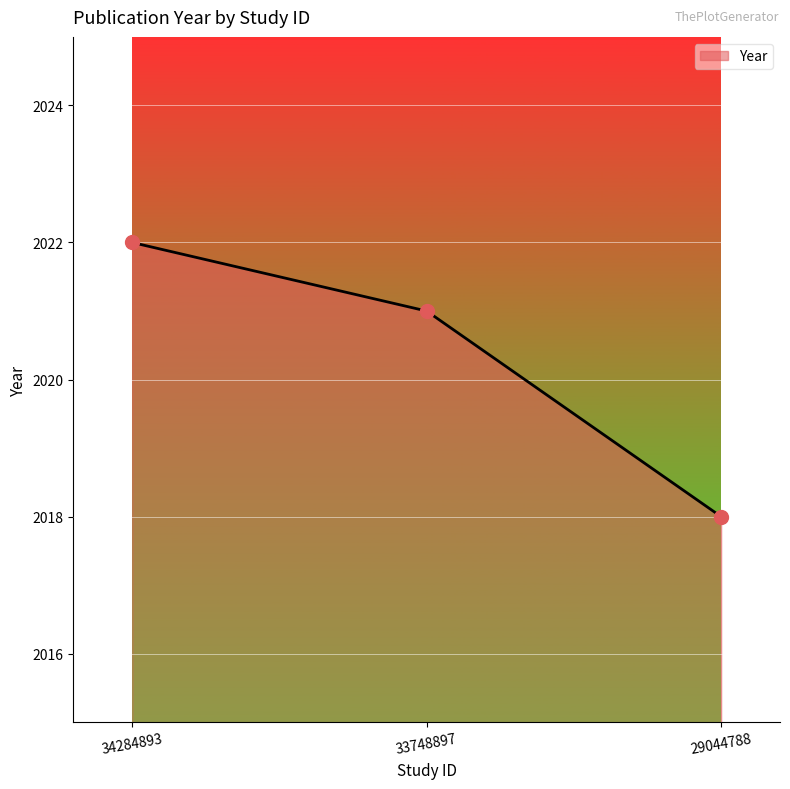

What is the ratio of the value at 34284893 to the value at 29044788?

1.0